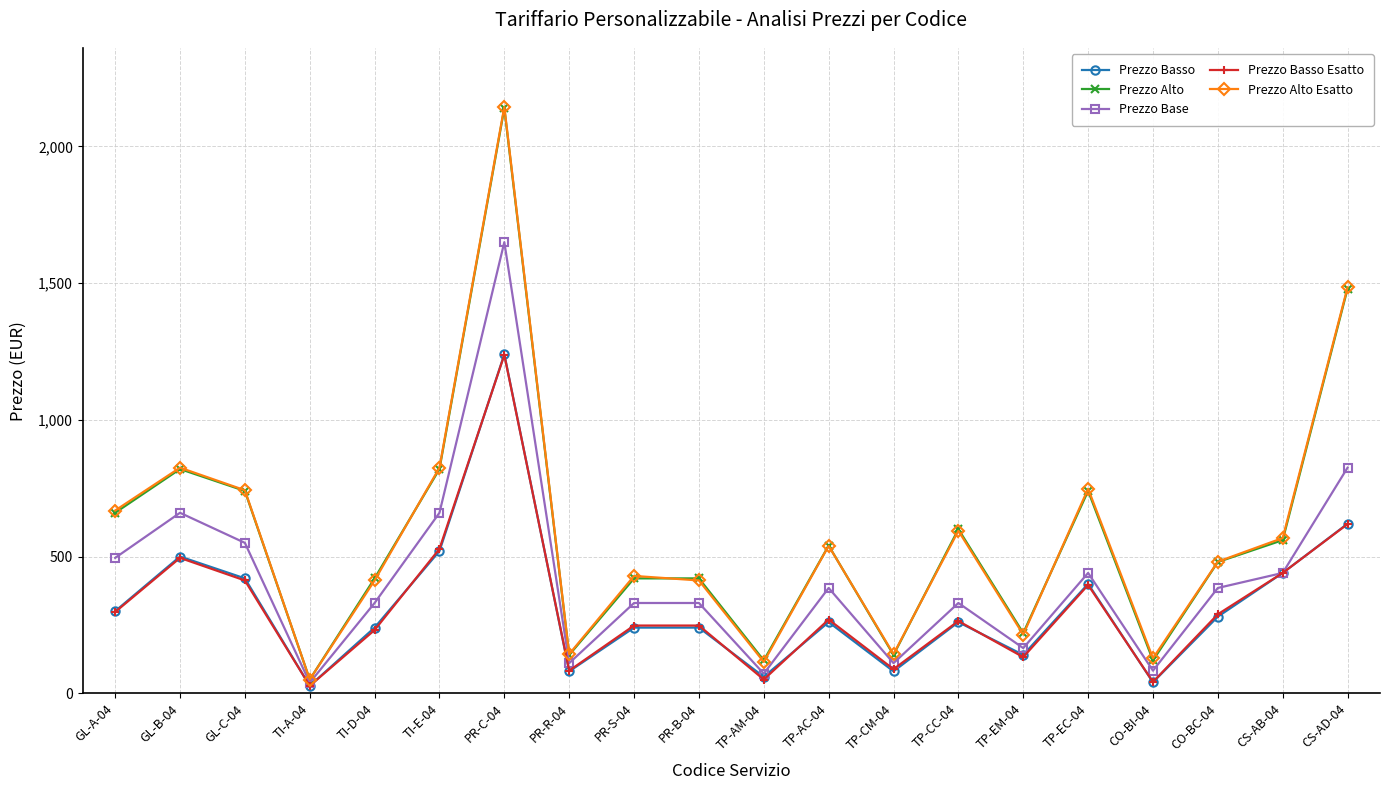

True or false: Prezzo Alto Esatto has a value of 114.4 at TP-AM-04.

True